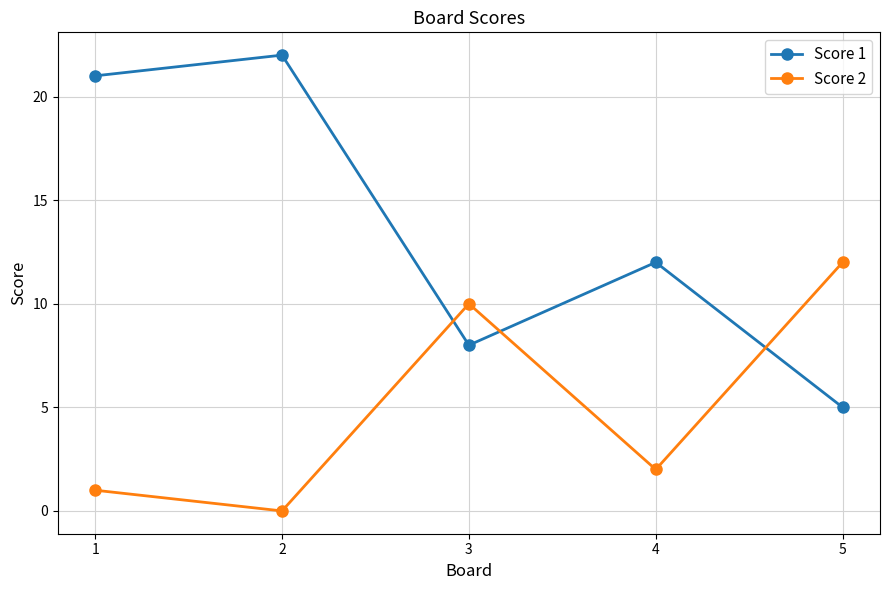

Which category has the lowest value across all series?

2